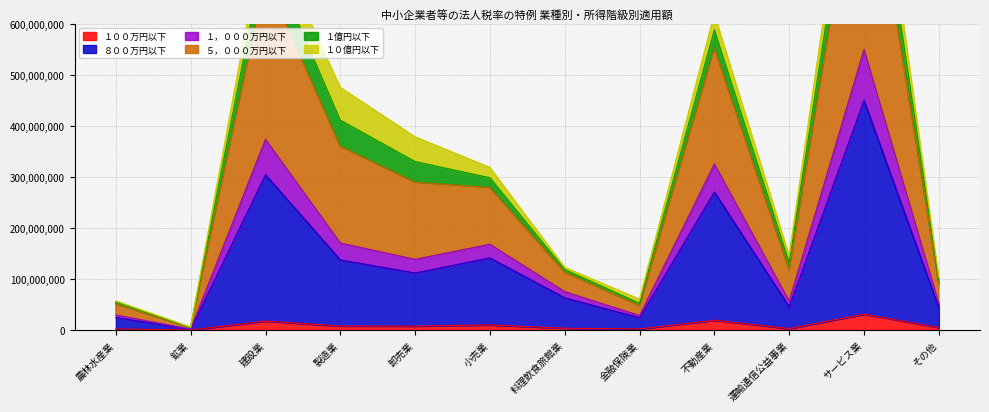

True or false: ５，０００万円以下 has more than 0 interior local peaks.

True